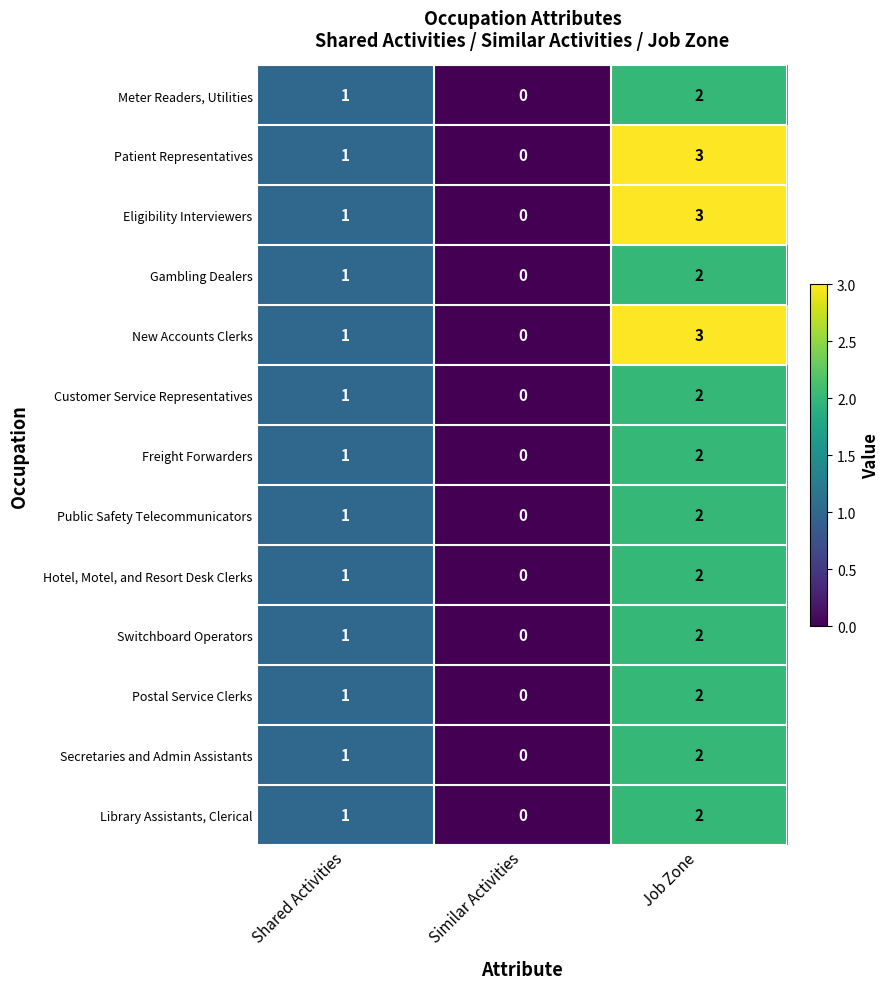

Count the Postal Service Clerks values in the range 0 to 2.

3